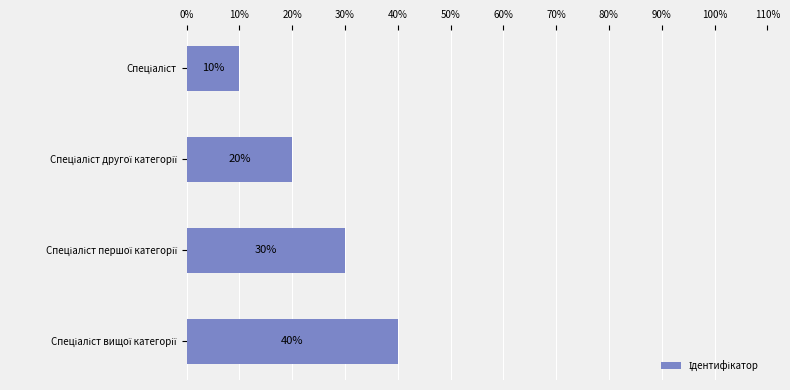

What is the maximum value shown in the chart?

40